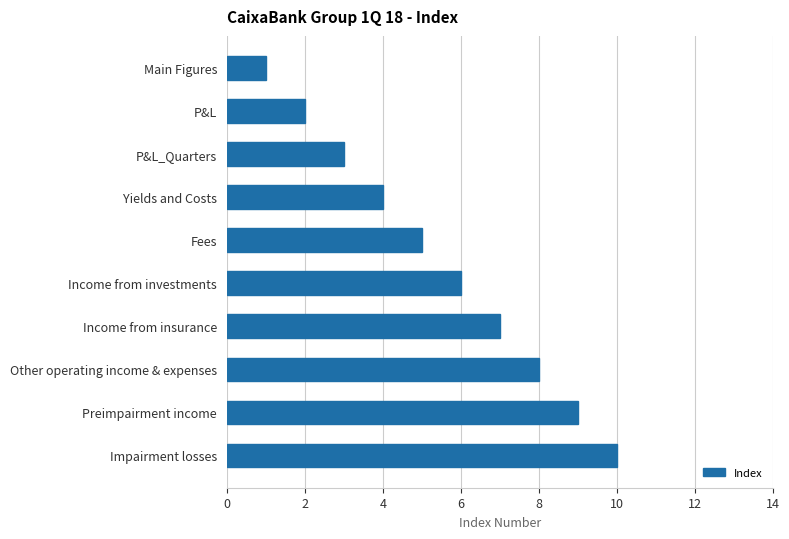

Rank the categories by value from lowest to highest.

Main Figures, P&L, P&L_Quarters, Yields and Costs, Fees, Income from investments, Income from insurance, Other operating income & expenses, Preimpairment income, Impairment losses